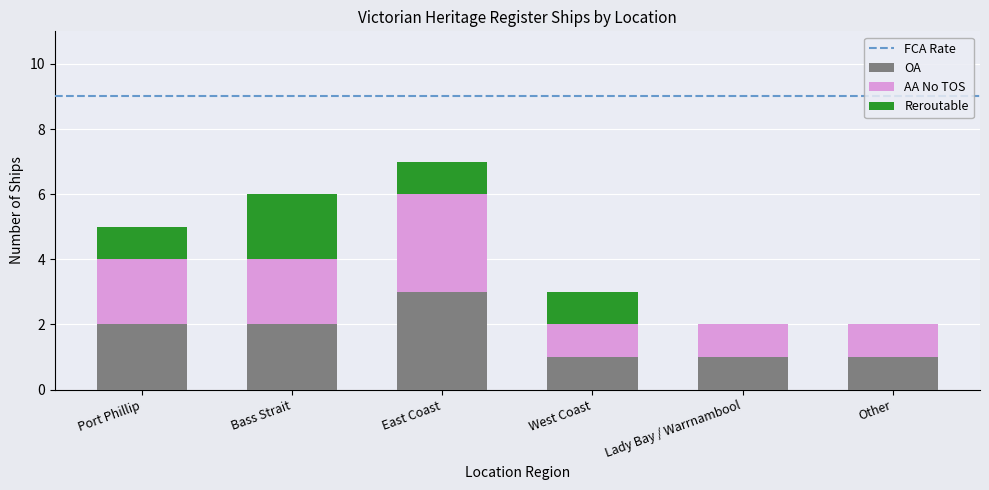

Which category has the highest value in the OA series?

East Coast